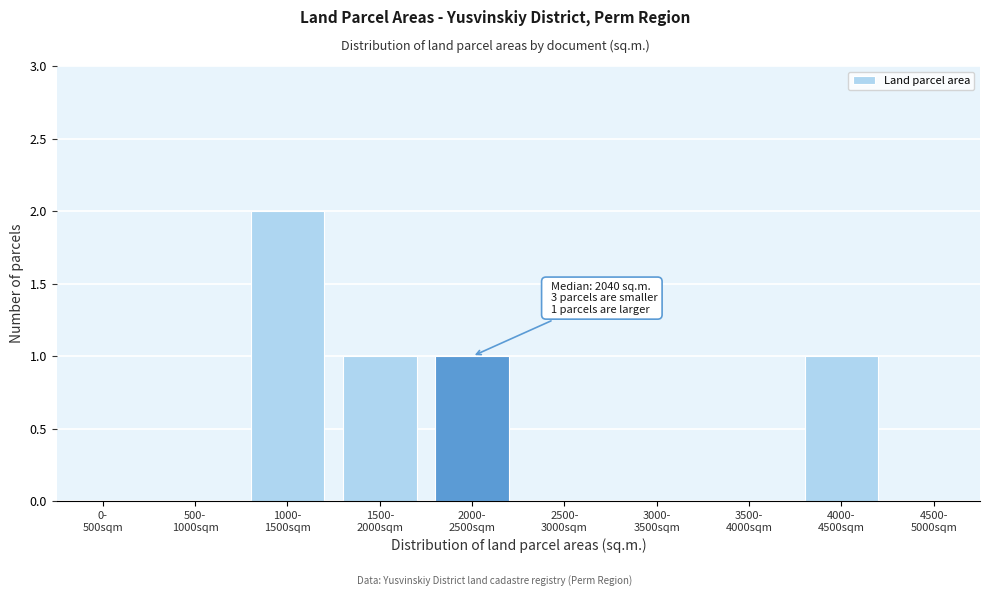

What is the sum of all values?

5